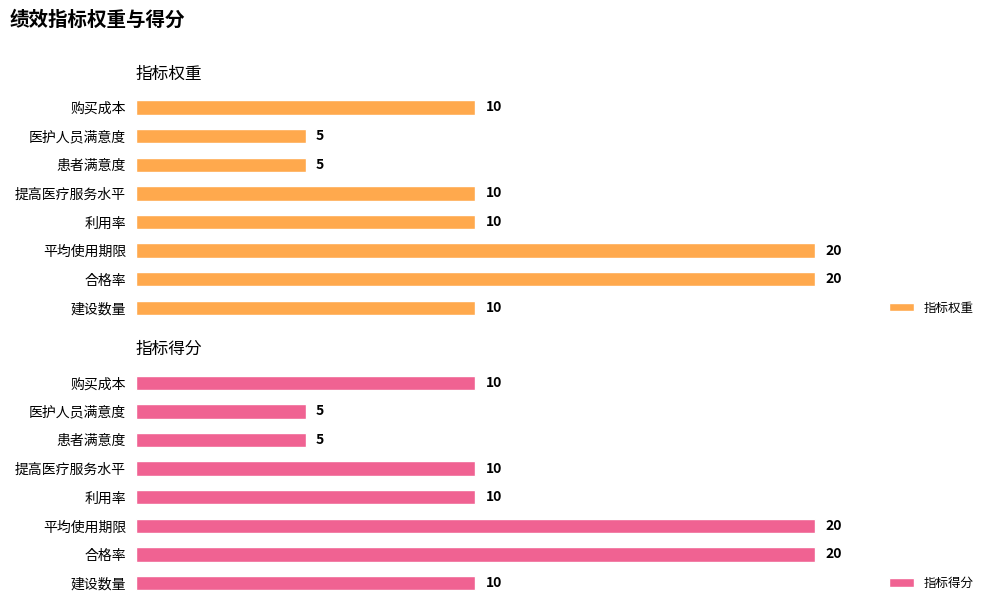

Reading right to left, list all the values displayed in this chart.

指标权重: 10	5	5	10	10	20	20	10
指标得分: 10	5	5	10	10	20	20	10